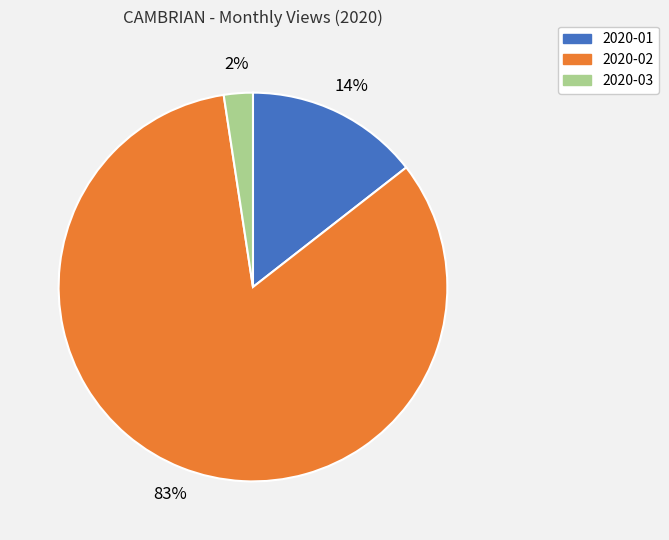

Combined, do 2020-02 and 2020-03 account for over 50%?

Yes